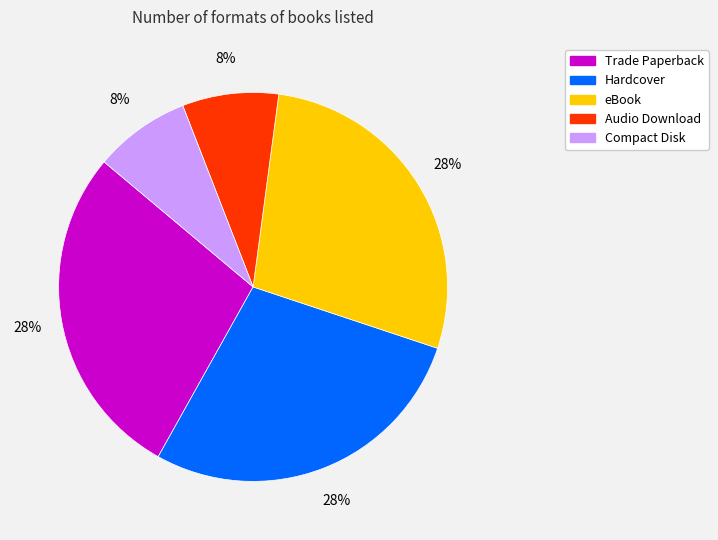

What percentage is the Trade Paperback slice, to the nearest percent?

28%